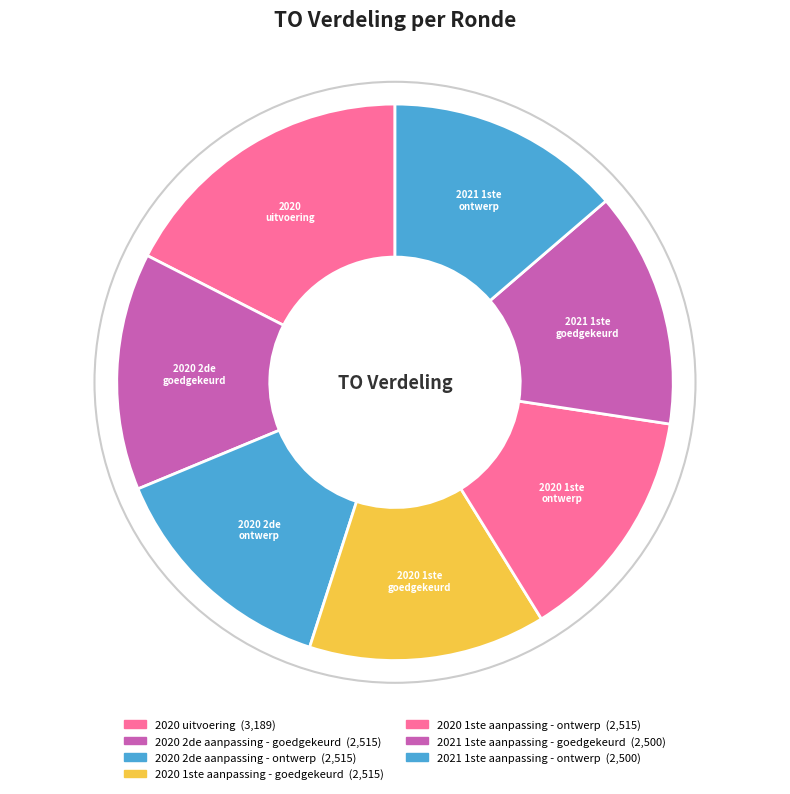

The 2020 1ste aanpassing - goedgekeurd slice represents 20% of the pie. True or false?

False